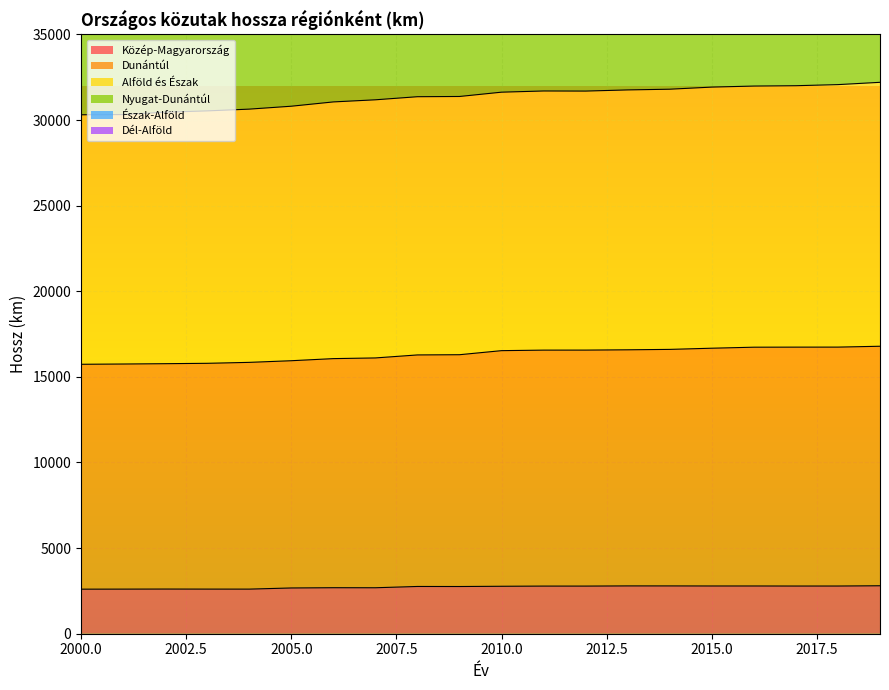

At which category is the sum across all series the highest?

2019